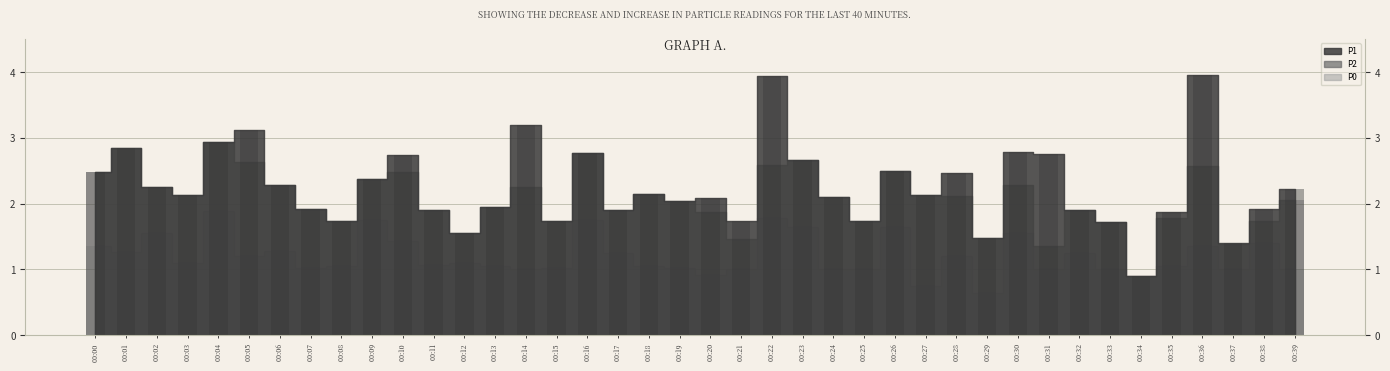

What is the average value of the P0 series?

1.2